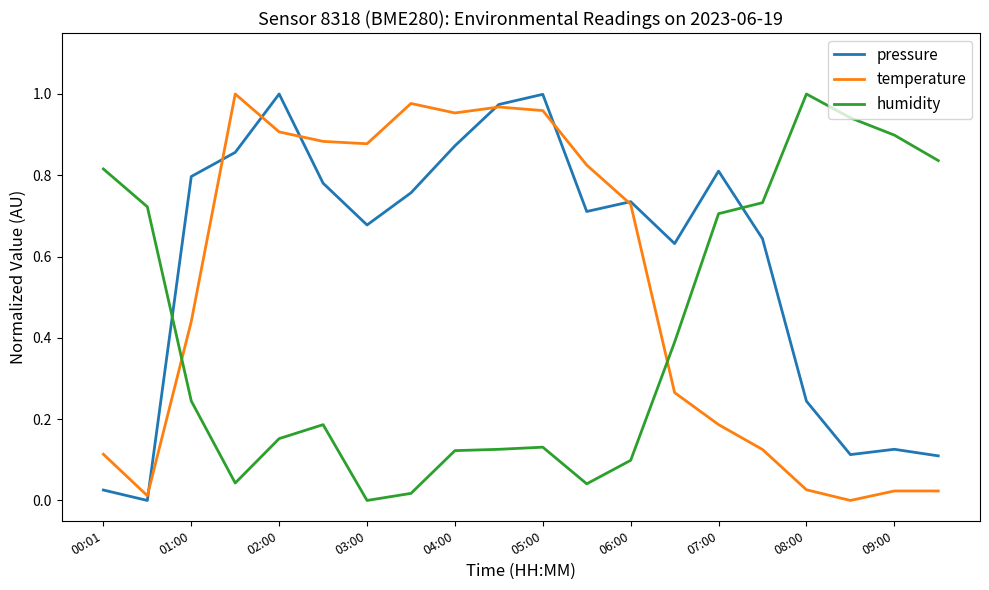

Which series ends up on top after the final intersection of temperature and humidity?

humidity